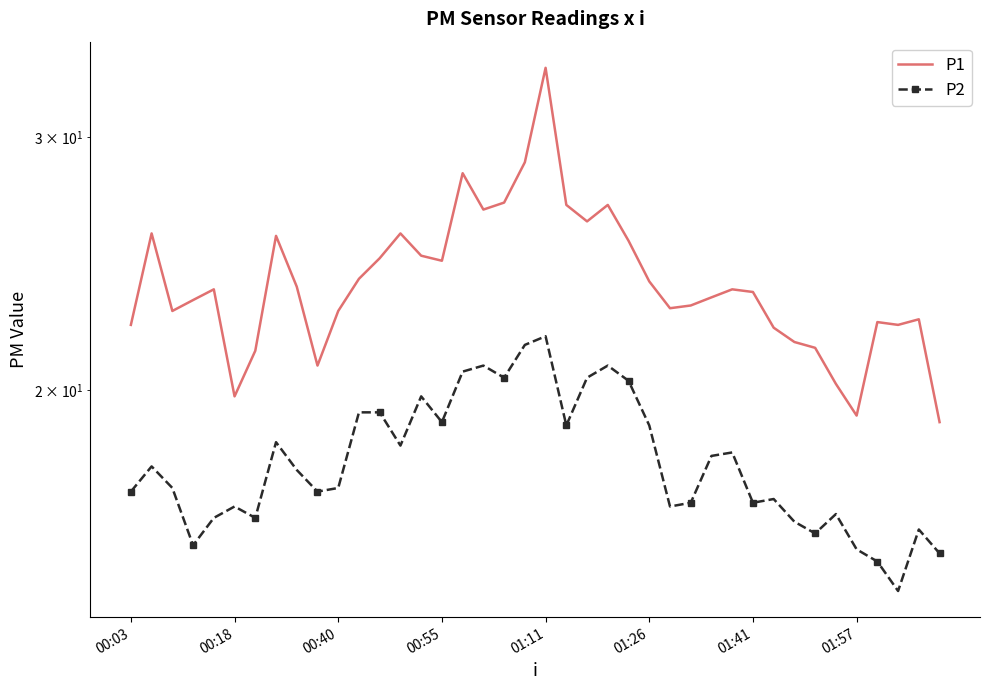

What is the difference between the maximum and second lowest values in the P2 series?

6.6